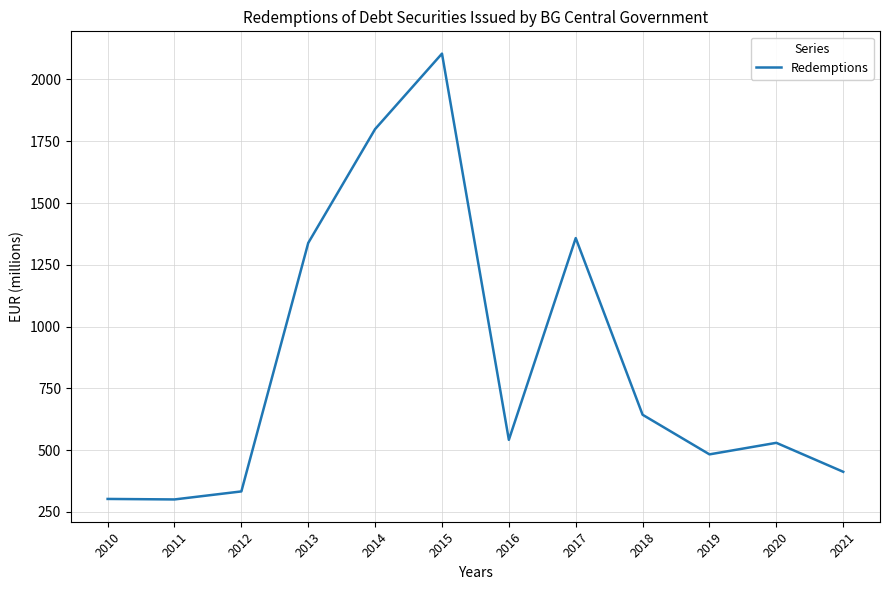

At which category does the chart reach its peak across all series?

2015